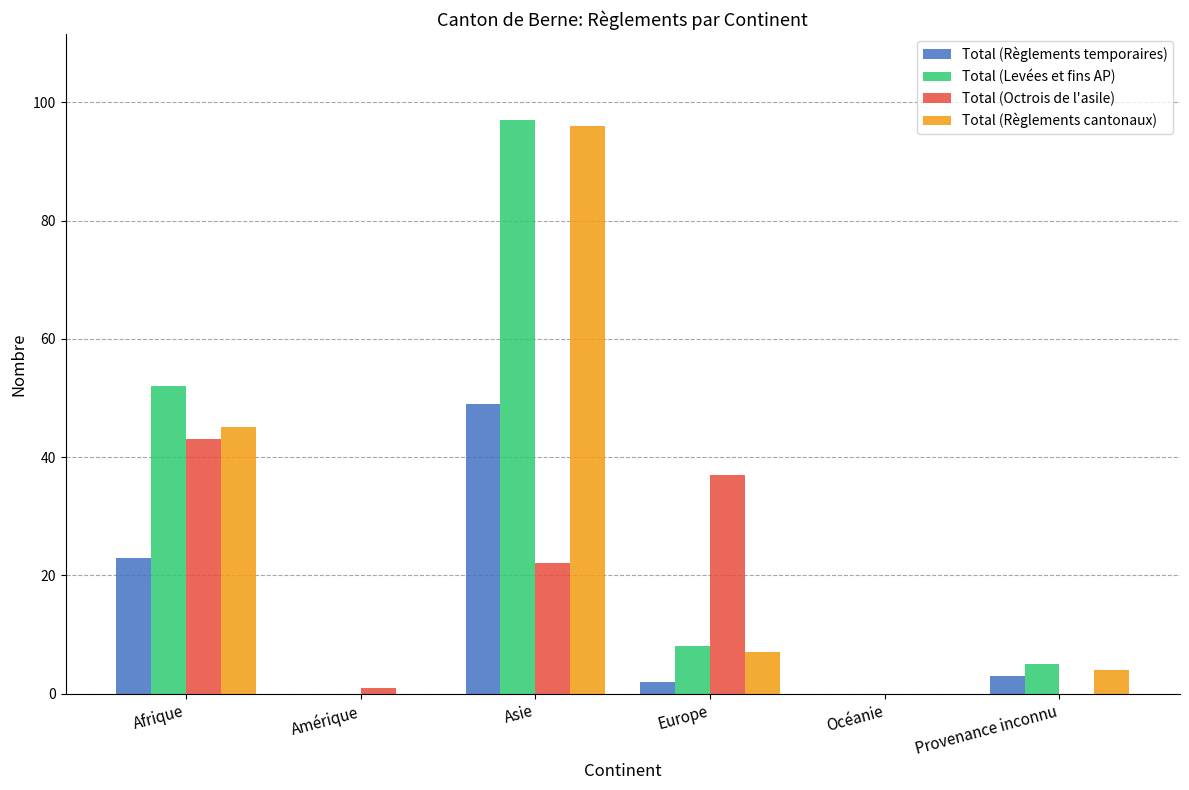

What is the sum of all Total (Levées et fins AP) values?

162